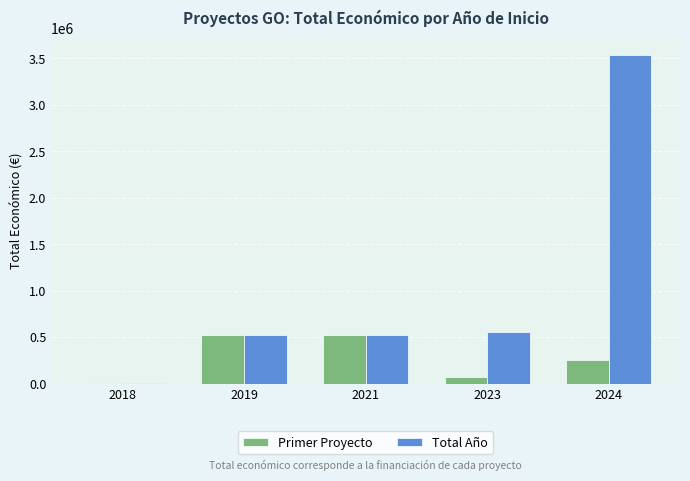

Between 2018 and 2023, which series saw the biggest shift?

Total Año